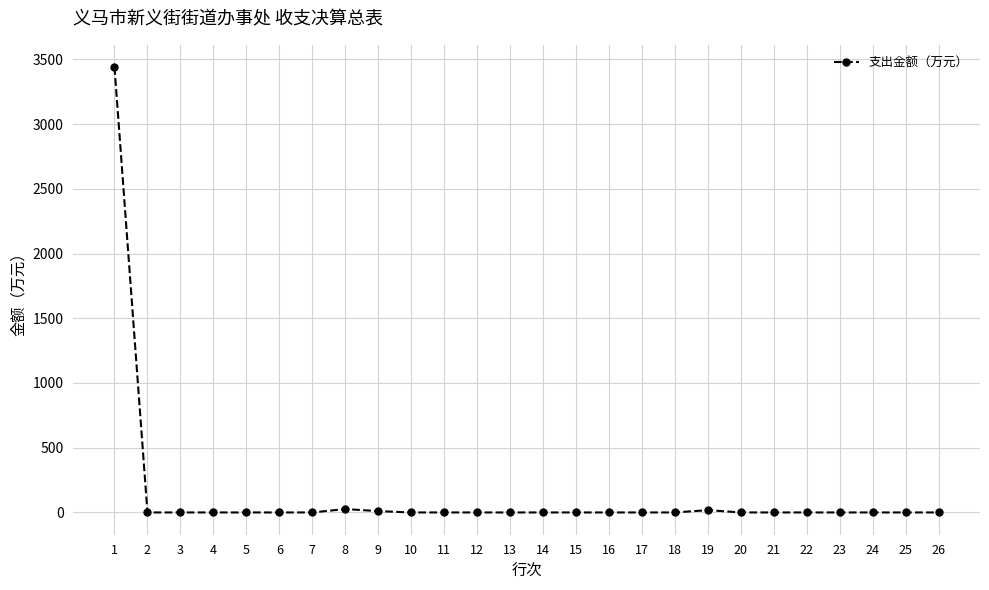

True or false: the data shows -1759.5 at 17.

False